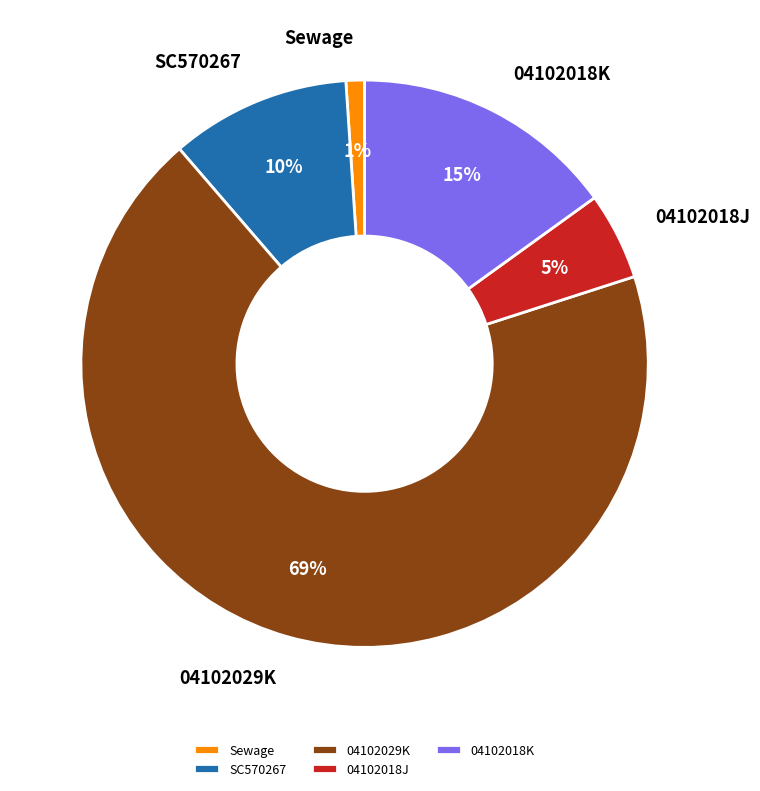

Combined, do 04102029K and 04102018J account for over 50%?

Yes